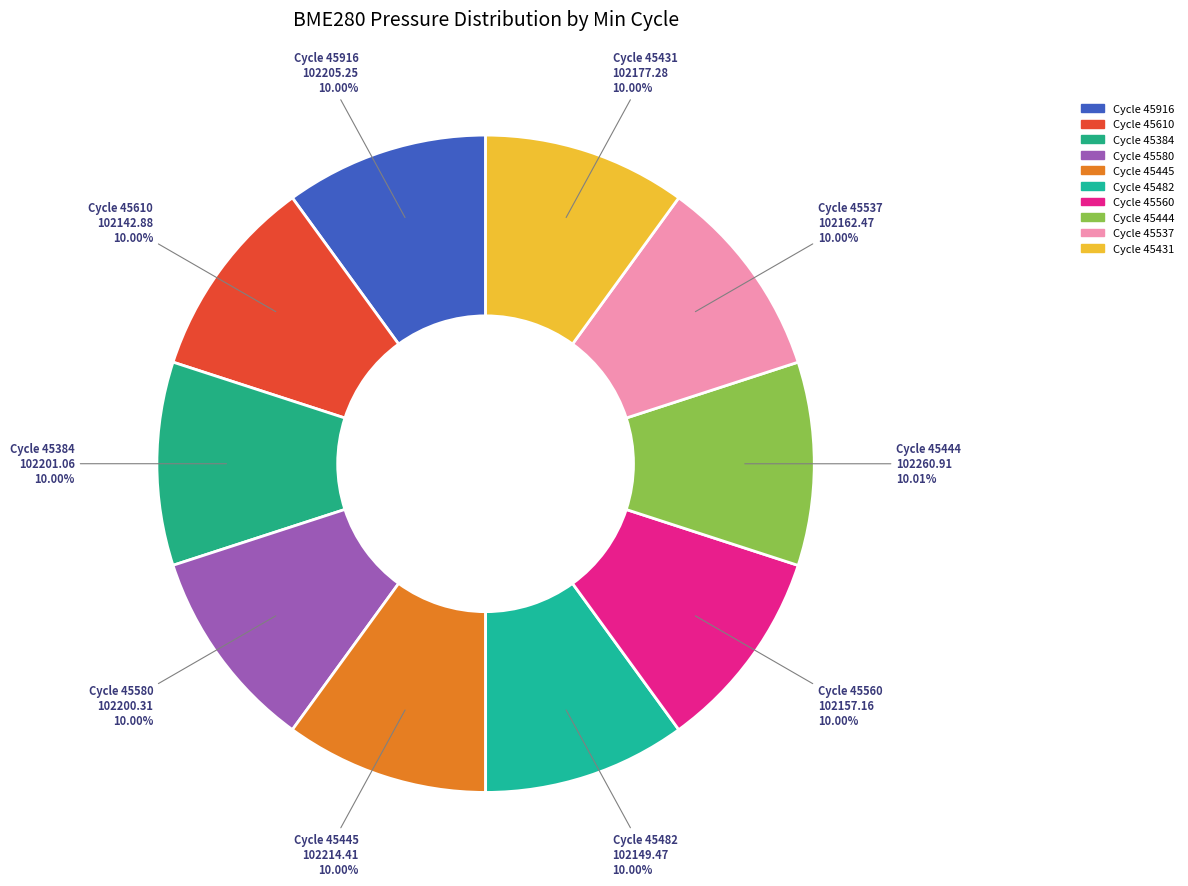

Rank the categories by value from lowest to highest.

28-45610, 28-45482, 28-45560, 28-45537, 28-45431, 28-45580, 28-45384, 28-45916, 28-45445, 28-45444